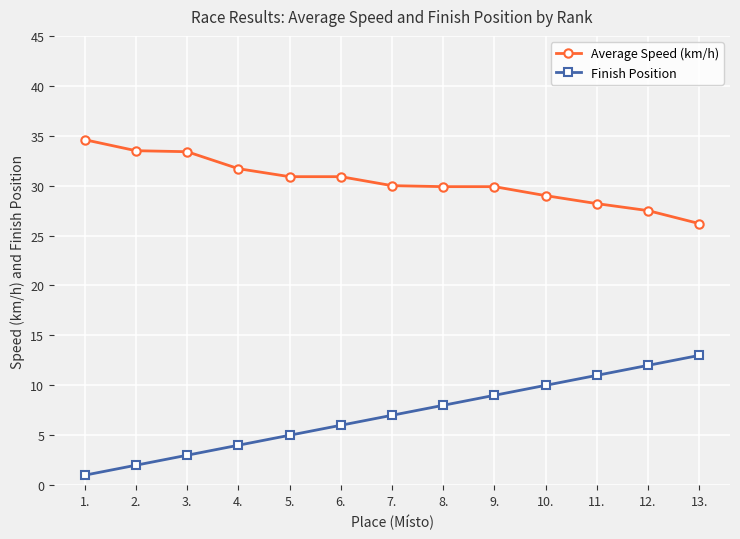

What is the value of the Average Speed (km/h) point at the 9th from the left?

29.9